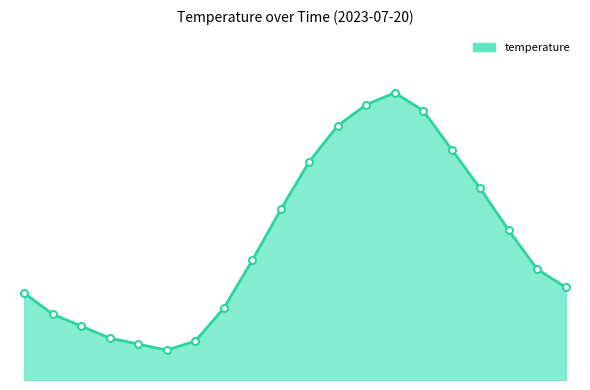

Where does the data first go above 16?

08:00